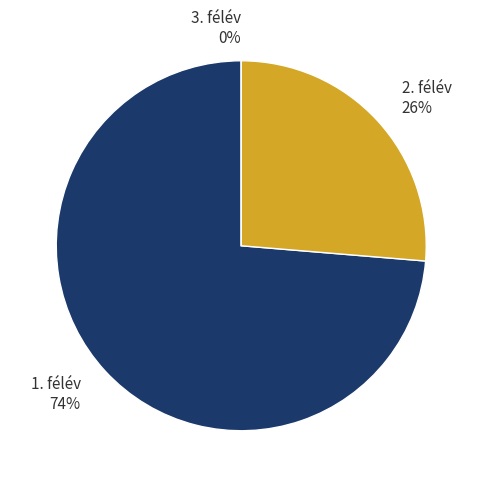

Rank the categories by value from highest to lowest.

1. félév, 2. félév, 3. félév